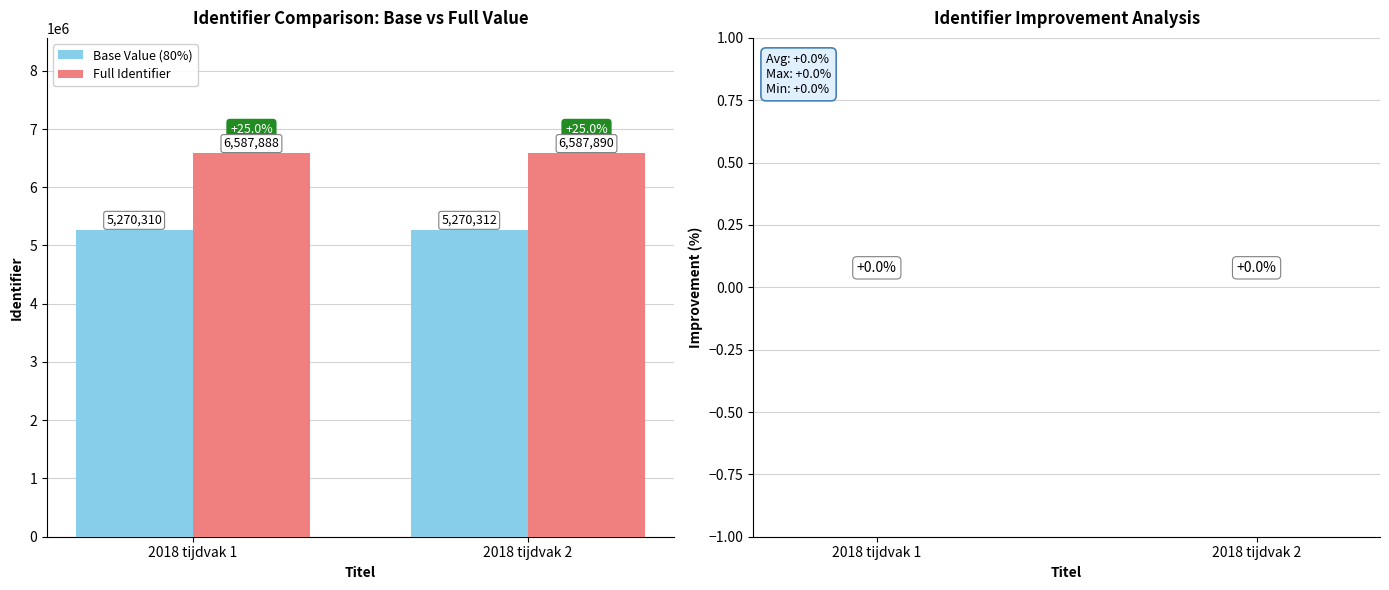

How many Full Identifier values are between 6587888 and 6587890?

2